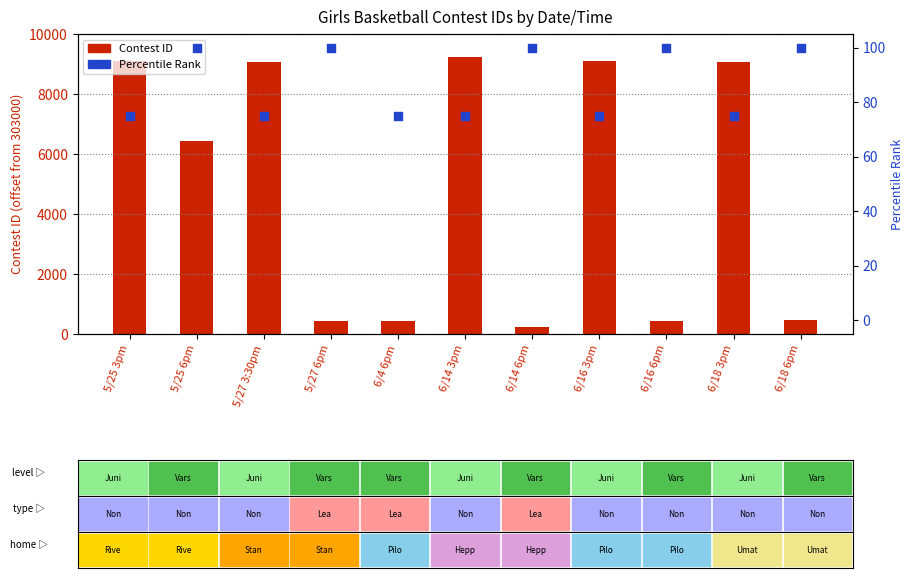

What are all the series names shown in the legend?

Contest ID (offset), Percentile Rank